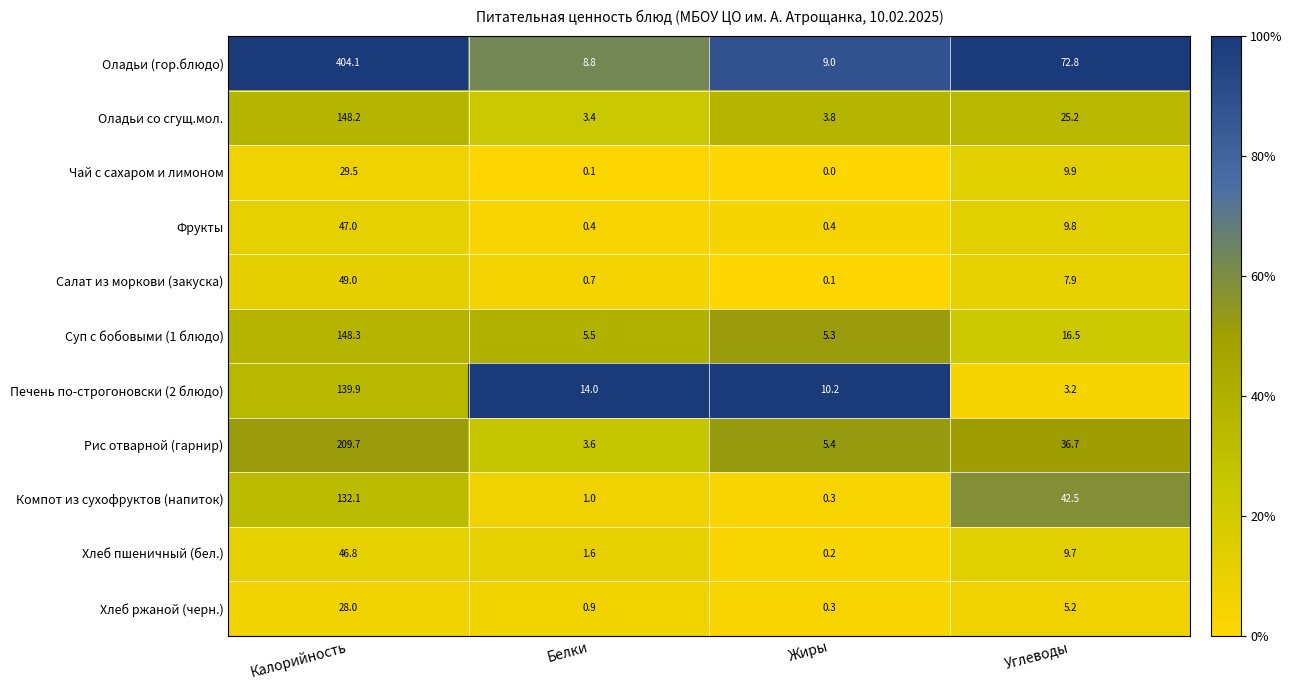

Which series has the largest total across all categories?

Оладьи (гор.блюдо)